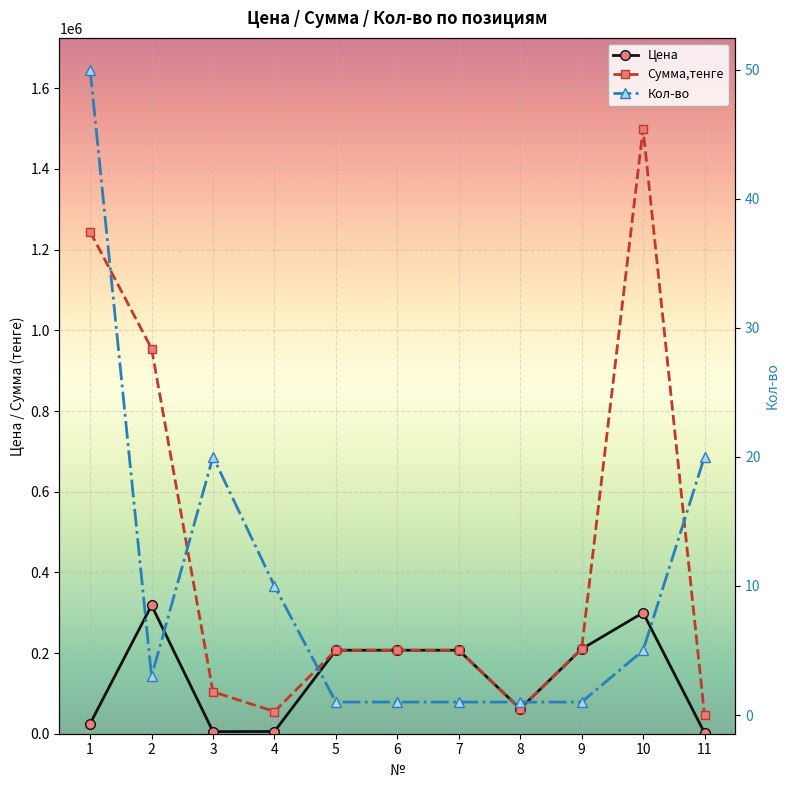

Which label corresponds to the smallest value in the chart?

5